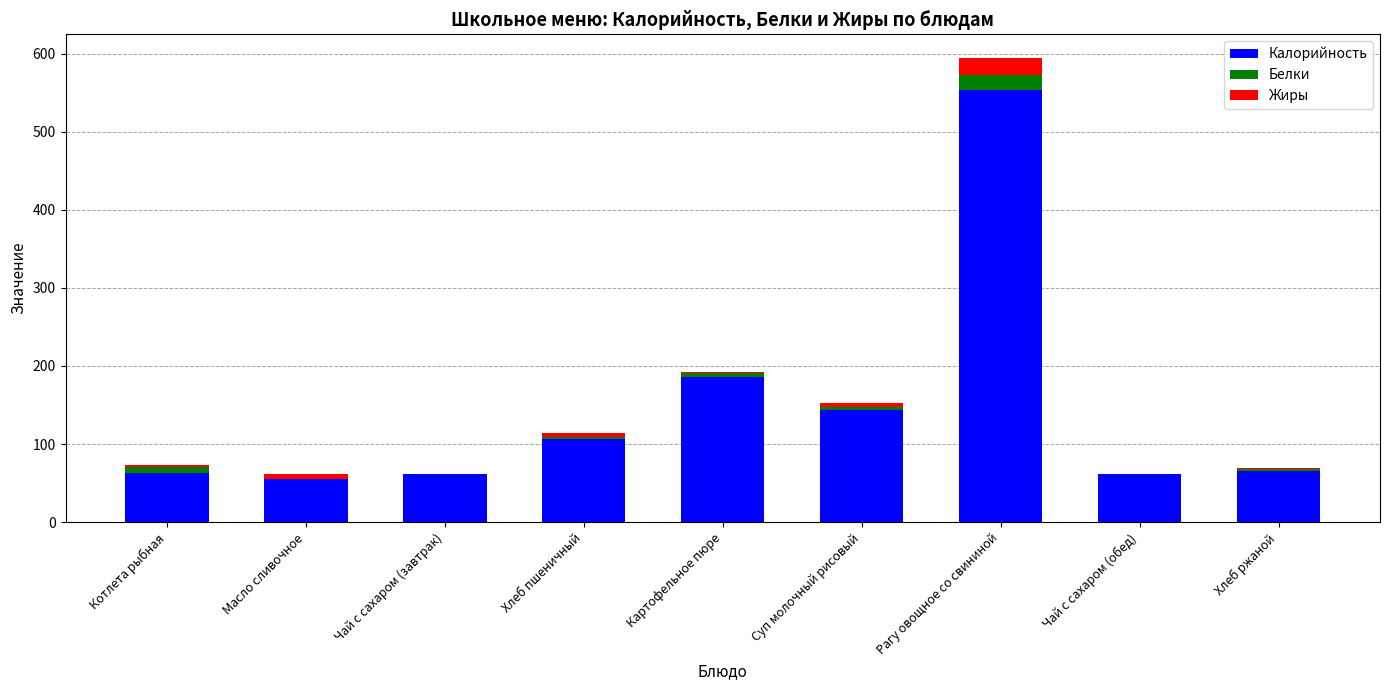

At which label is Калорийность closest to 304?

Картофельное пюре